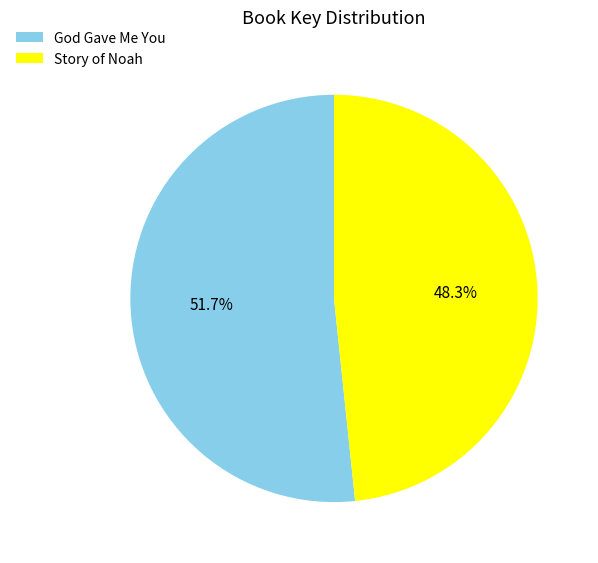

The Story of Noah slice represents 48% of the pie. True or false?

True